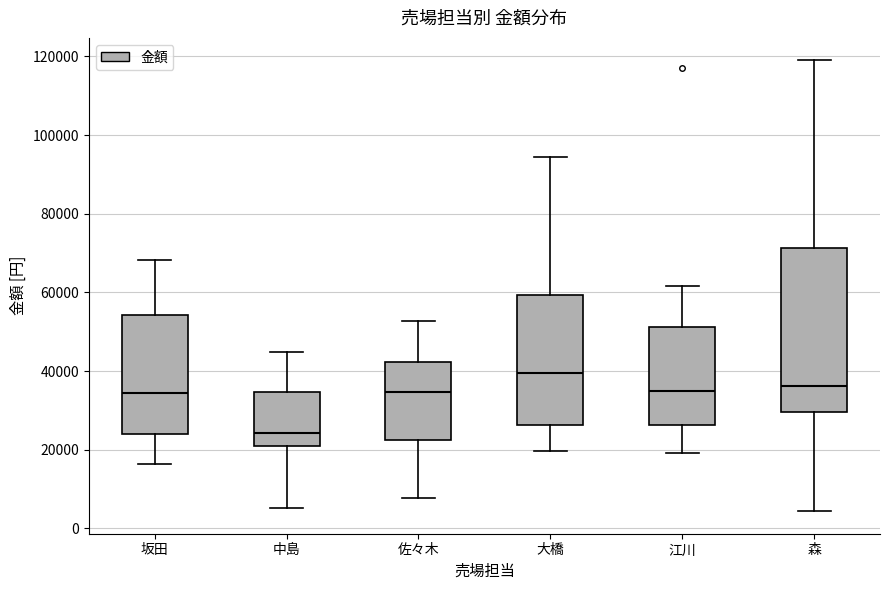

Which box has the highest median line?

大橋